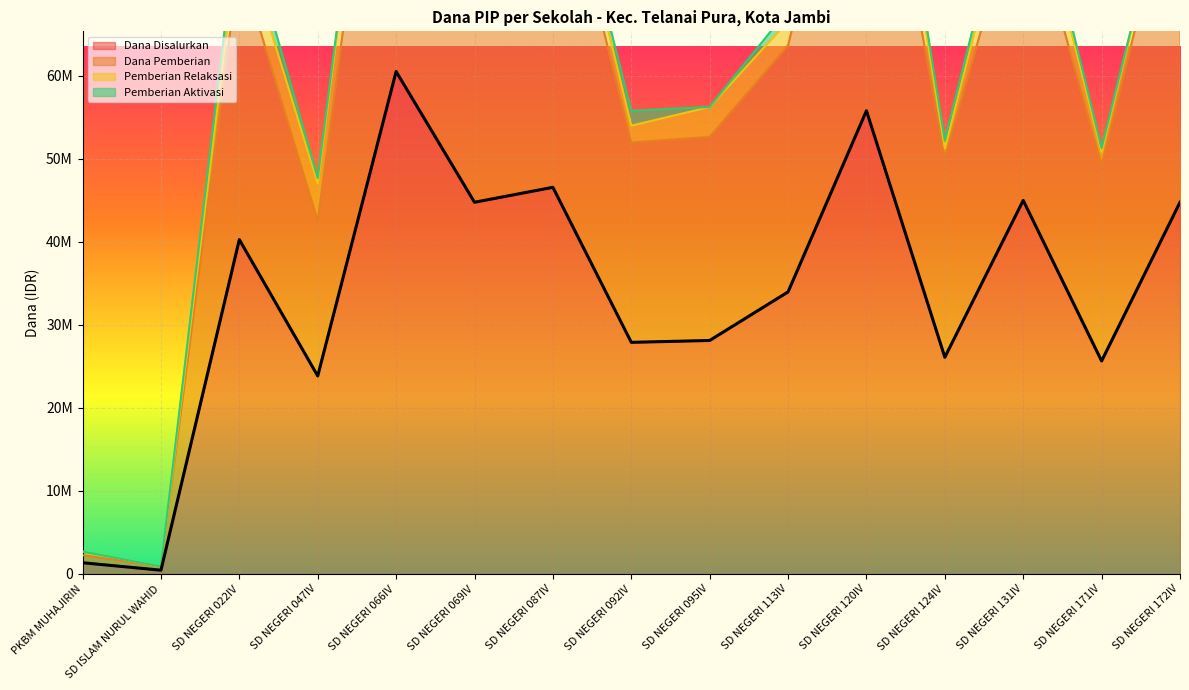

At which category is the sum across all series the highest?

SD NEGERI 066IV